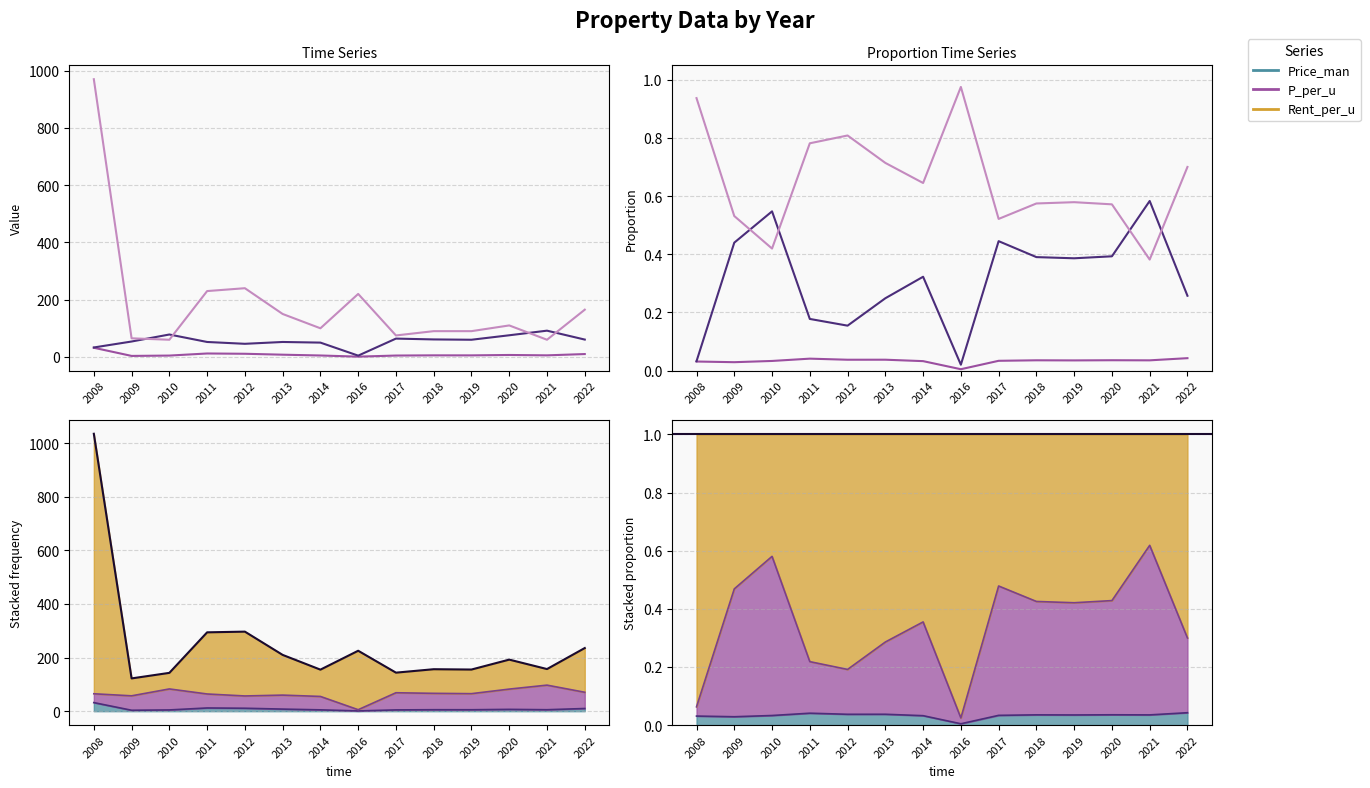

Between 2008 and 2022, which is larger?

2022